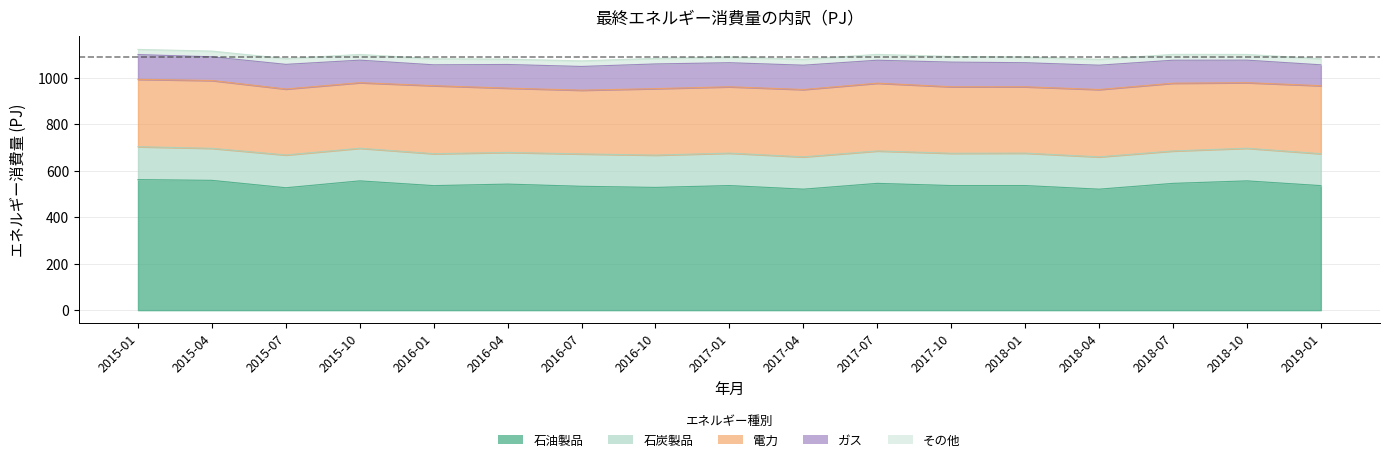

What is the spread (max minus min) of values at 2015-10?

531.3